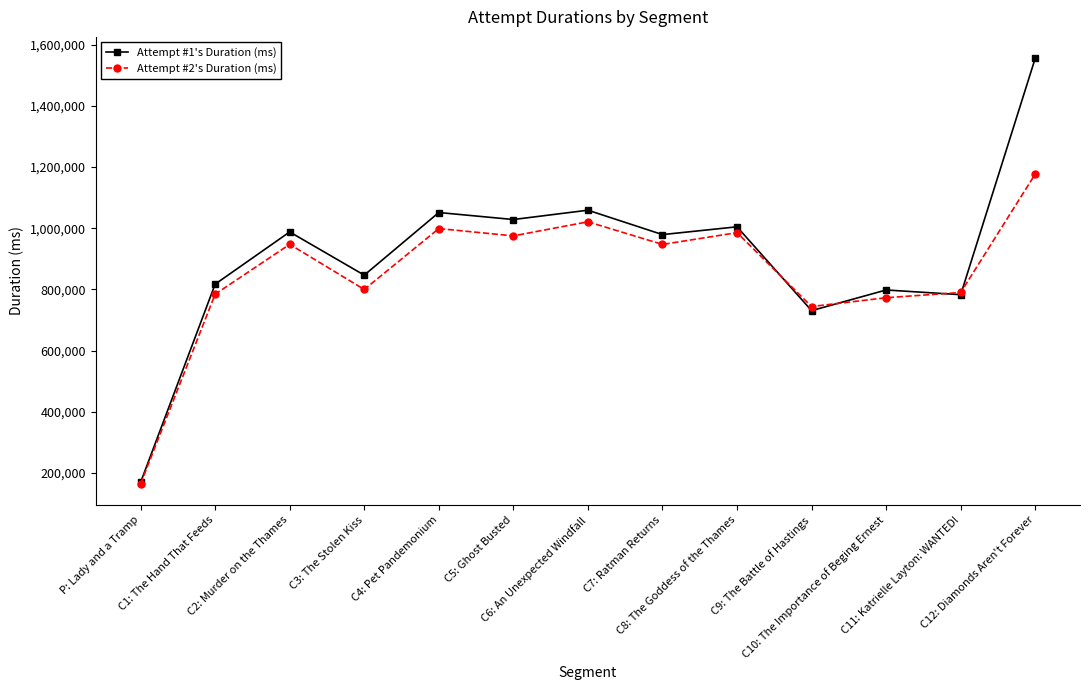

How many lines are shown in the chart?

2